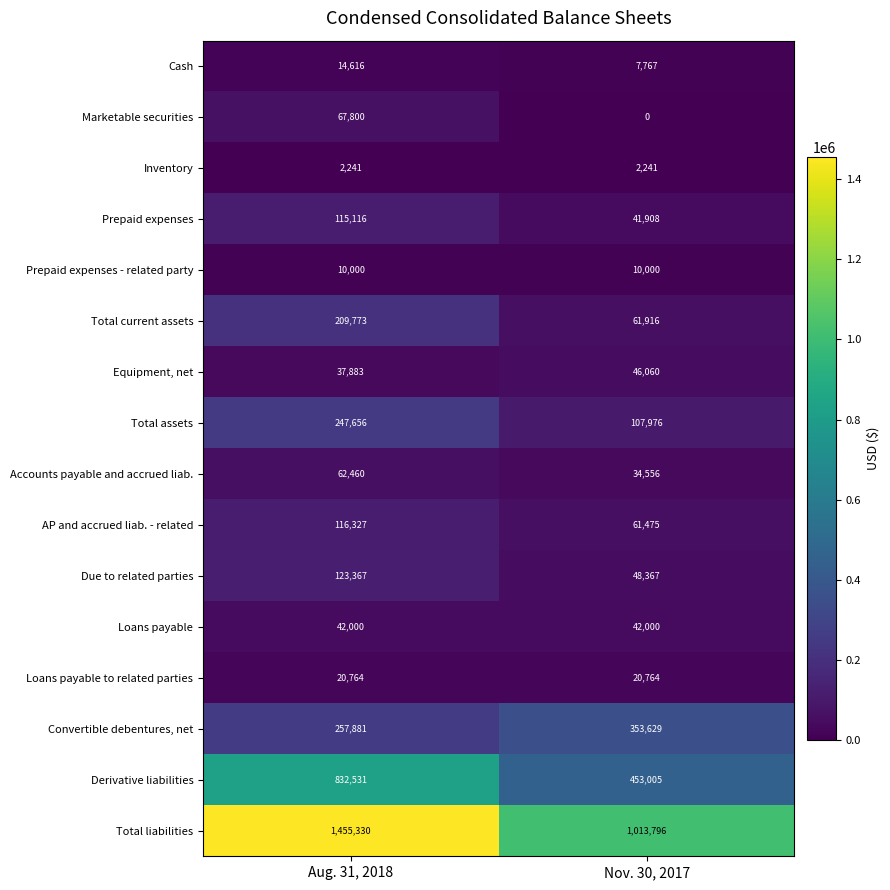

True or false: Total current assets has a value of 209773 at Aug. 31, 2018.

True